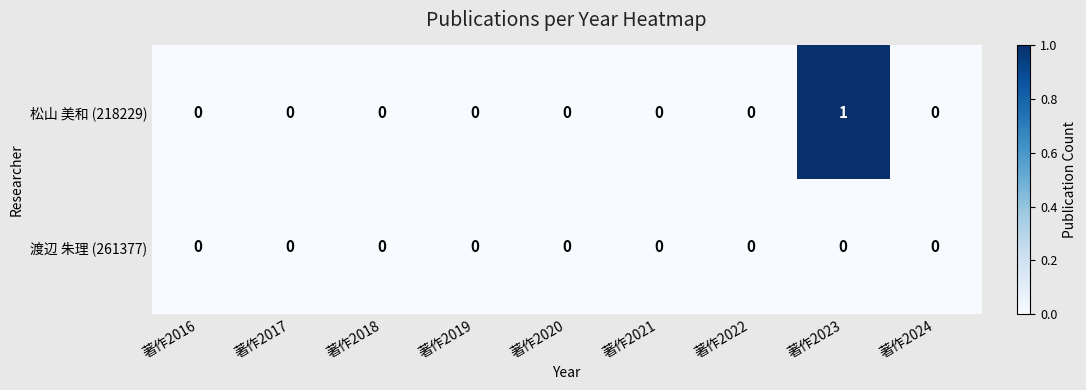

The 渡辺 朱理 (261377) series shows 0 at 著作2016. True or false?

True